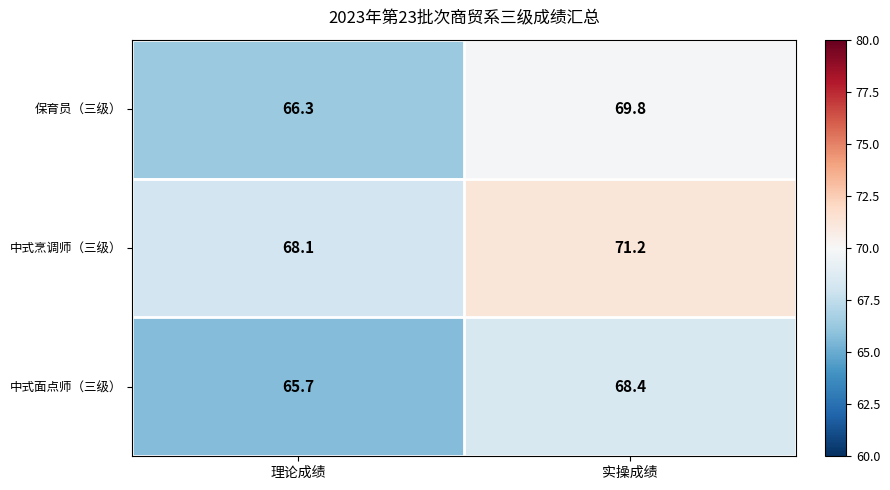

Read the 中式烹调师（三级） value at 理论成绩.

68.1